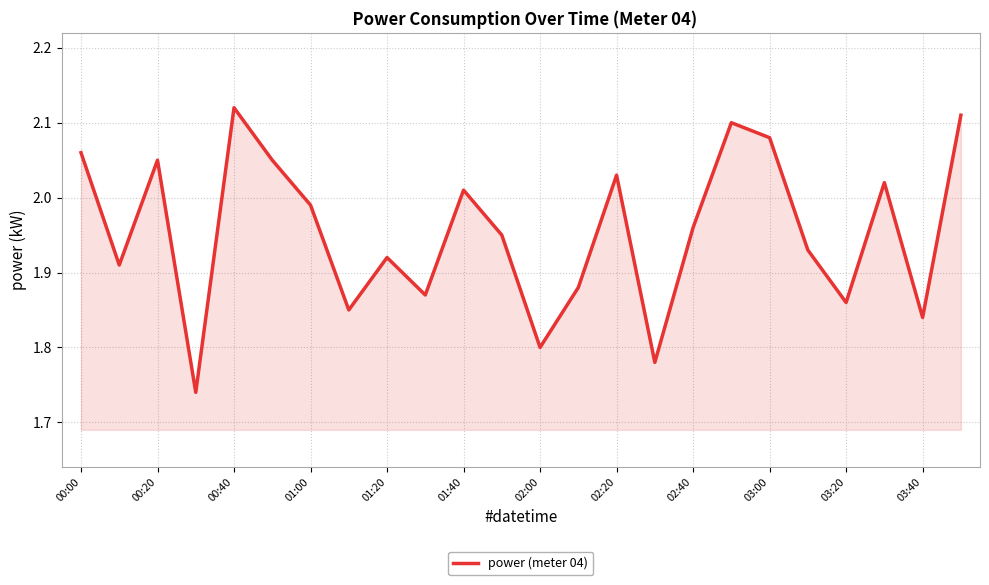

At which category does the chart reach its peak across all series?

00:40